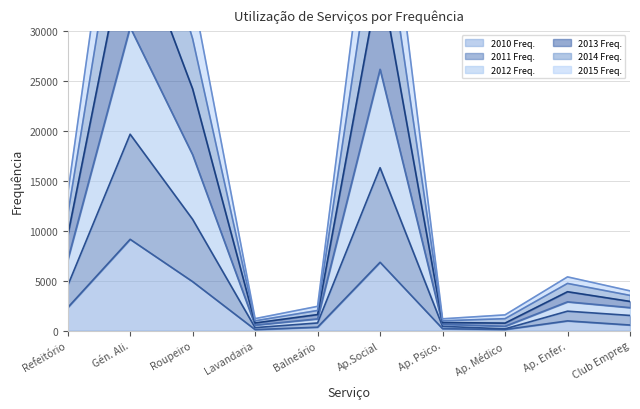

True or false: 2010 Freq. has a value of 2297 at Refeitório.

True